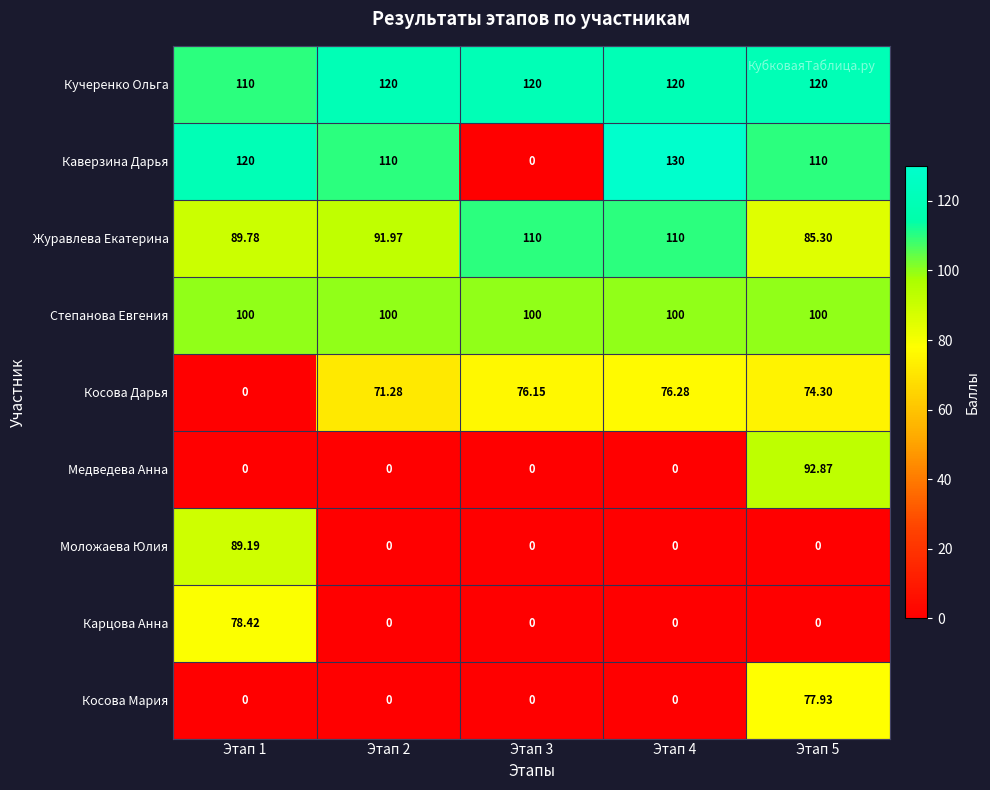

Which series has the largest total across all categories?

Кучеренко Ольга